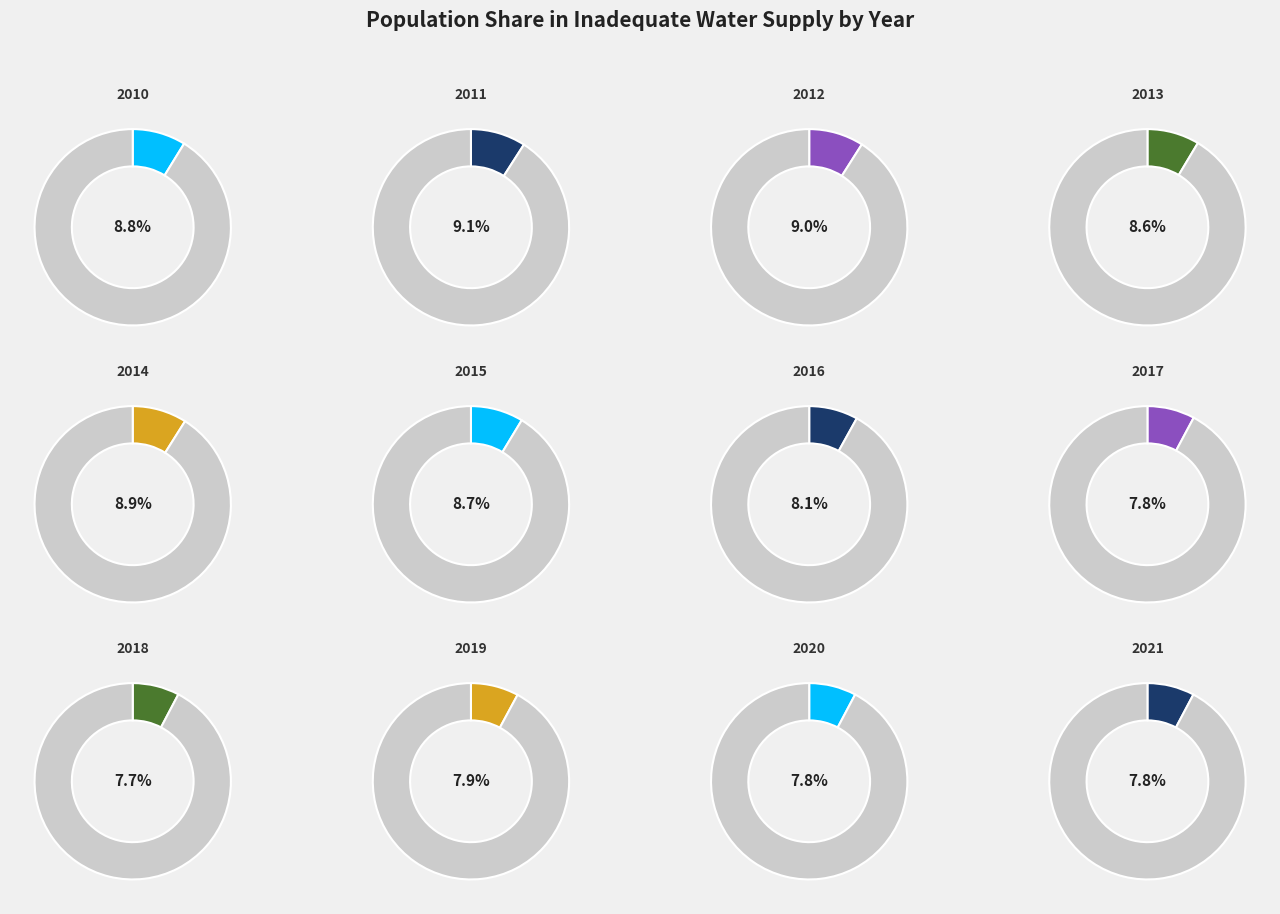

Between 2010 and 2018, which is larger?

2010